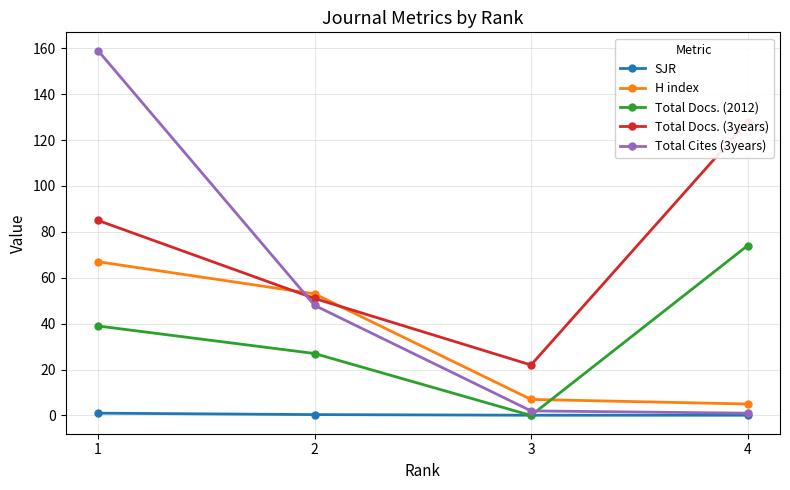

At which label does H index reach its minimum?

4